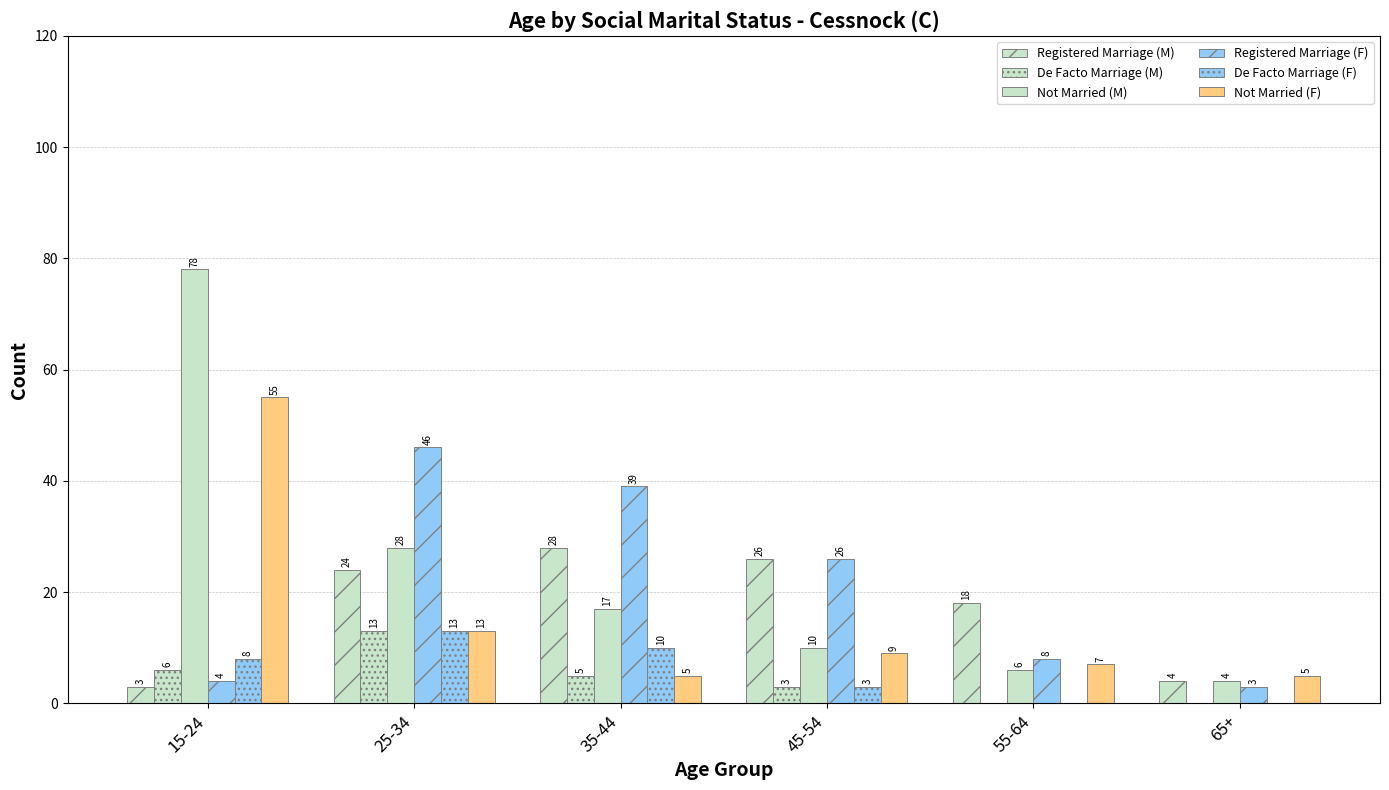

Does the chart contain stacked bars?

No